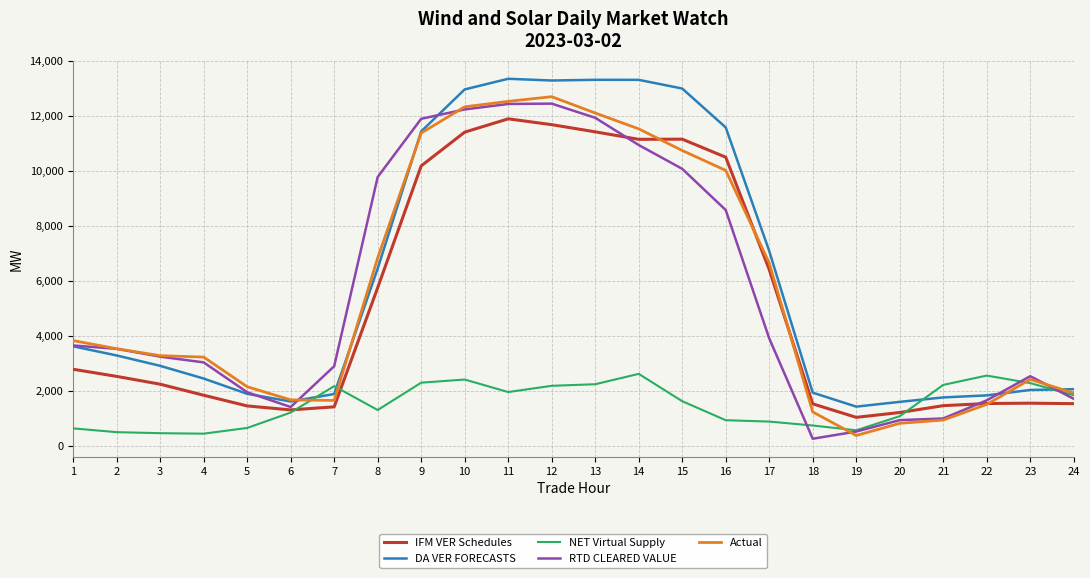

The value of NET Virtual Supply at 17 is 457.5. True or false?

False